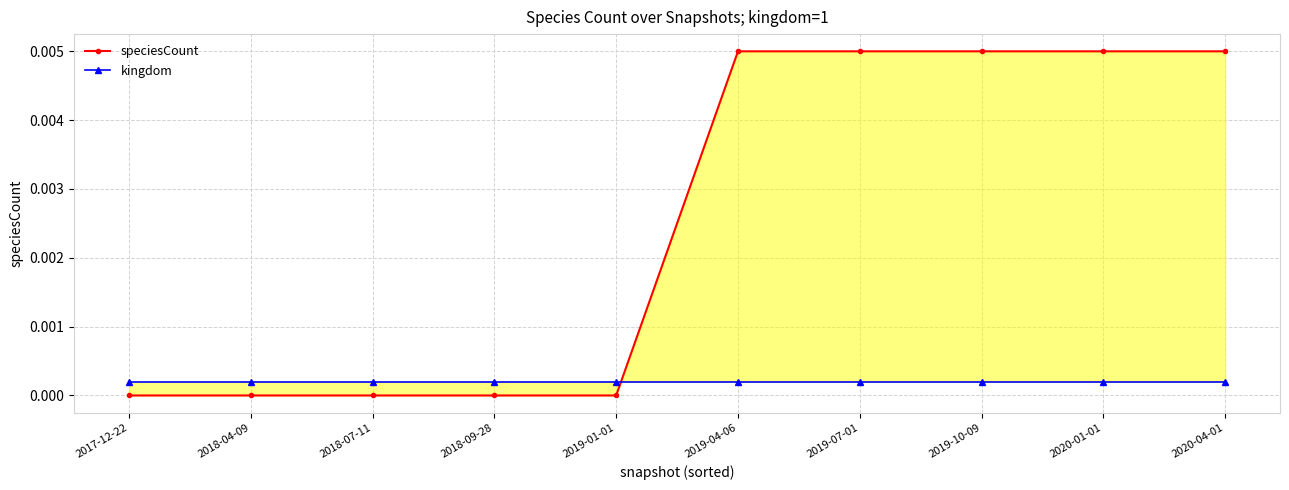

Which series has the largest range (max minus min)?

speciesCount